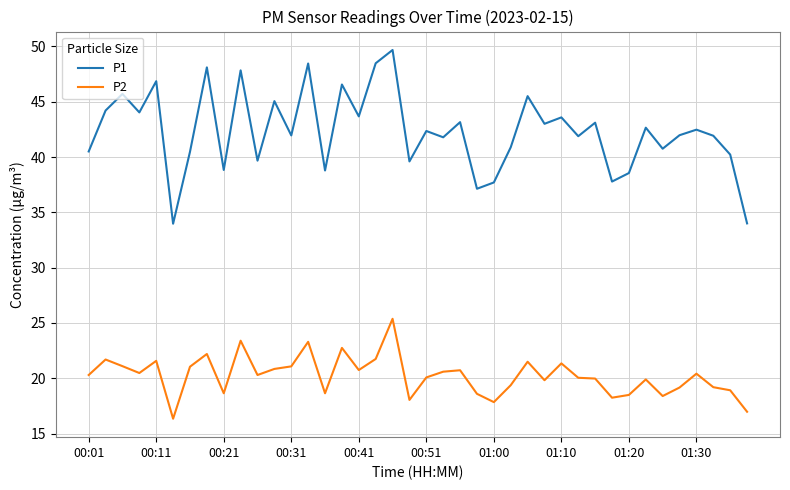

Rank the series by their average value, from lowest to highest.

P2, P1